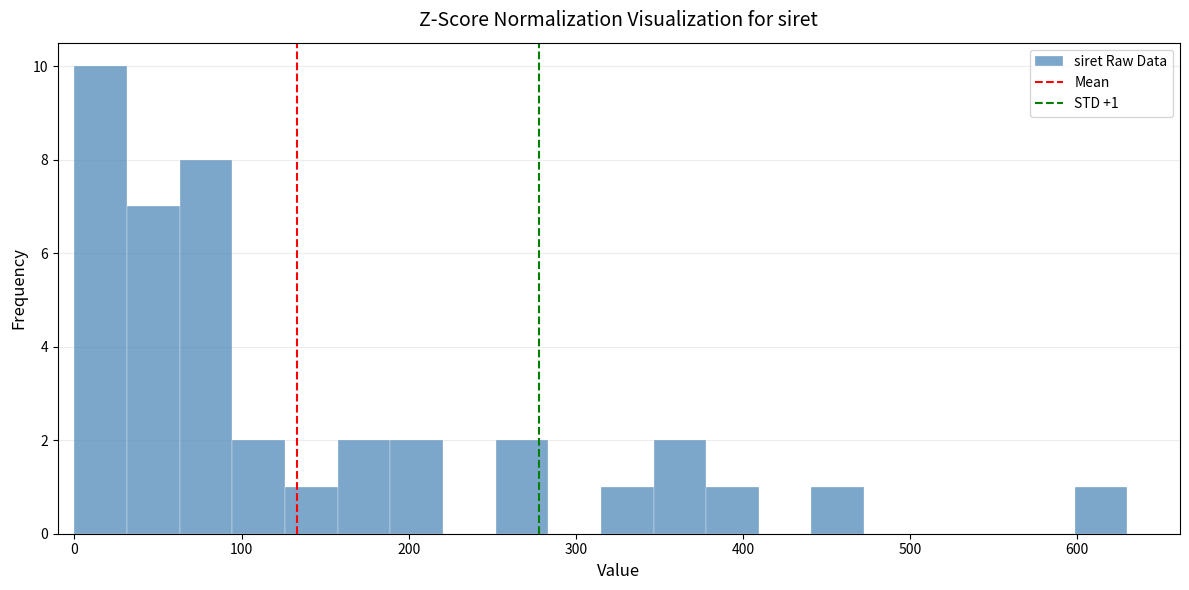

Around what value on the x-axis is the tallest bar? Give the approximate position of its centre, as read against the axis.

20